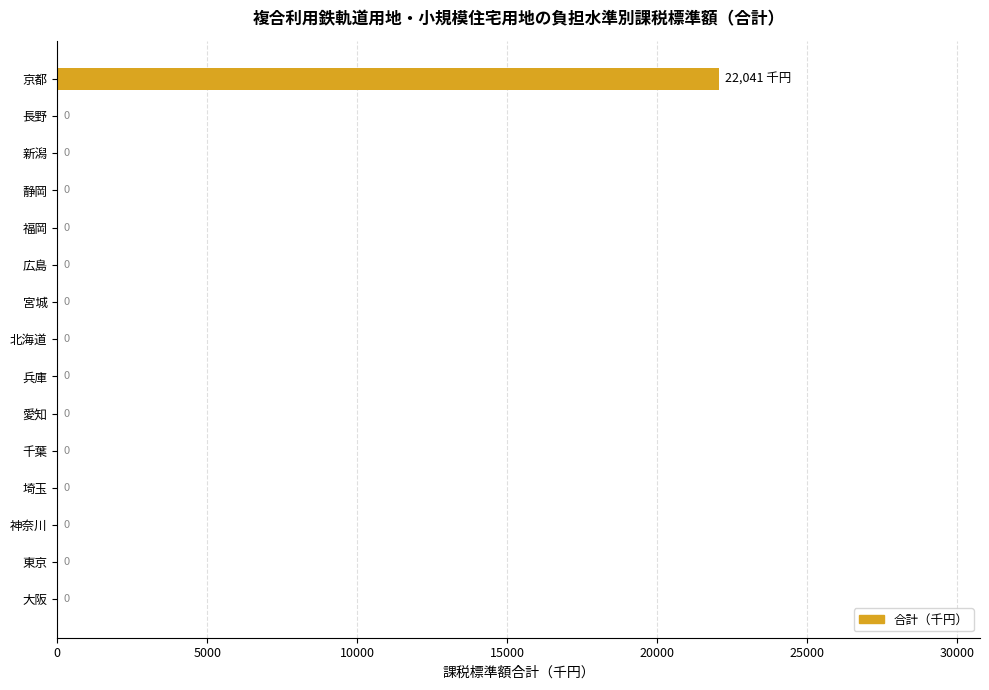

True or false: the data shows 8595 at 千葉.

False